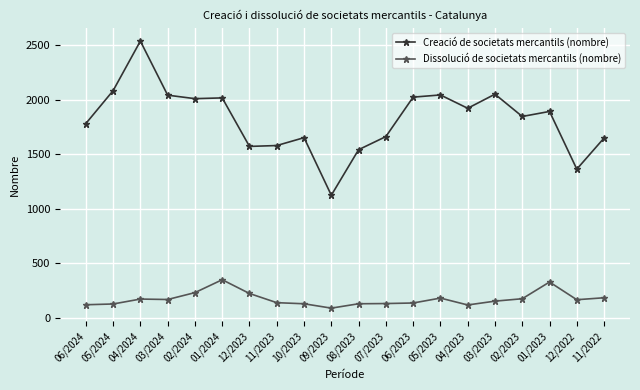

What is the sum of the Creació de societats mercantils (nombre) values at 04/2024 and 05/2023?

4577